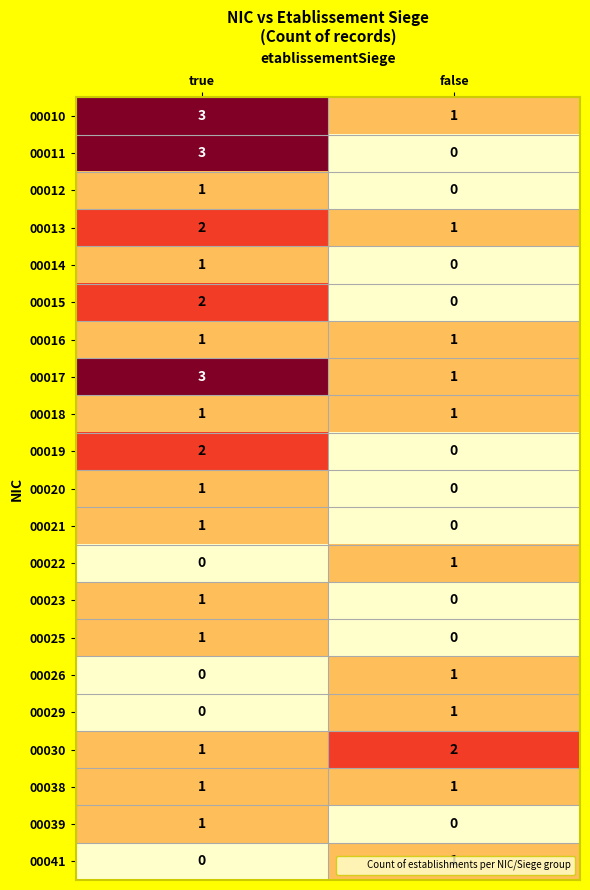

What is the spread (max minus min) of values at false?

2